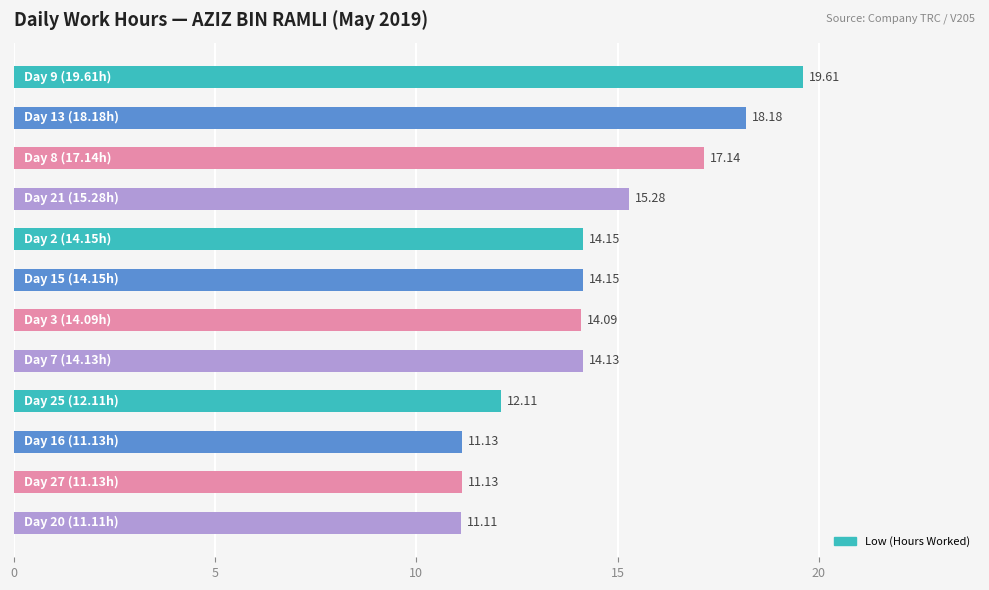

What is the difference between the maximum and minimum values?

8.5